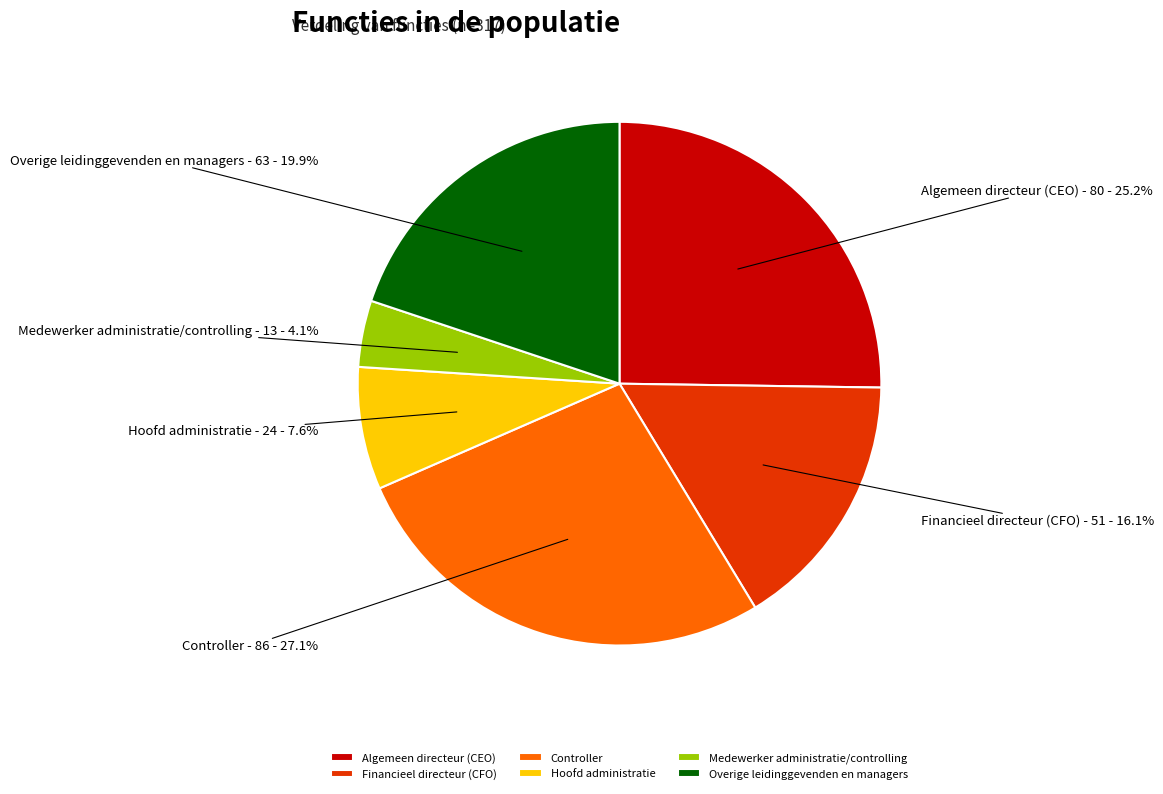

Approximately how many times larger is the value at Hoofd administratie compared to Algemeen directeur (CEO)?

0.3